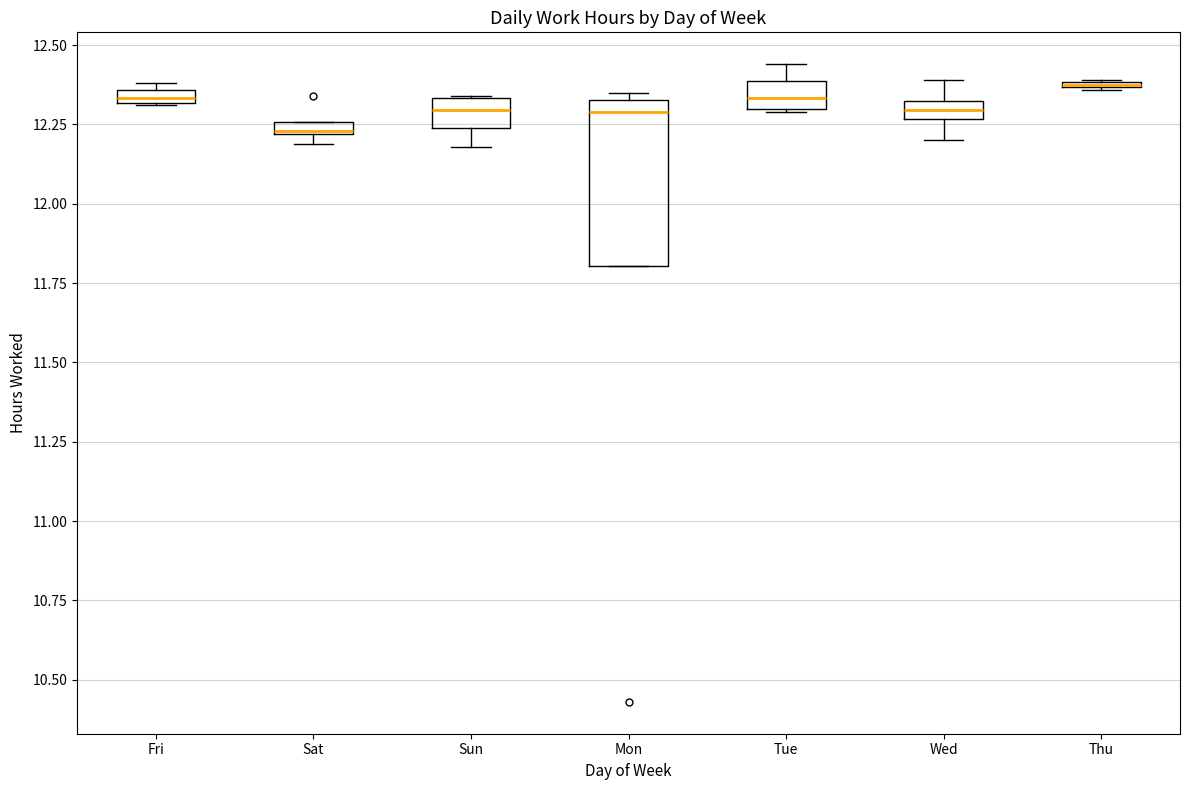

Which box is the tallest, from its lower edge to its upper edge?

Mon